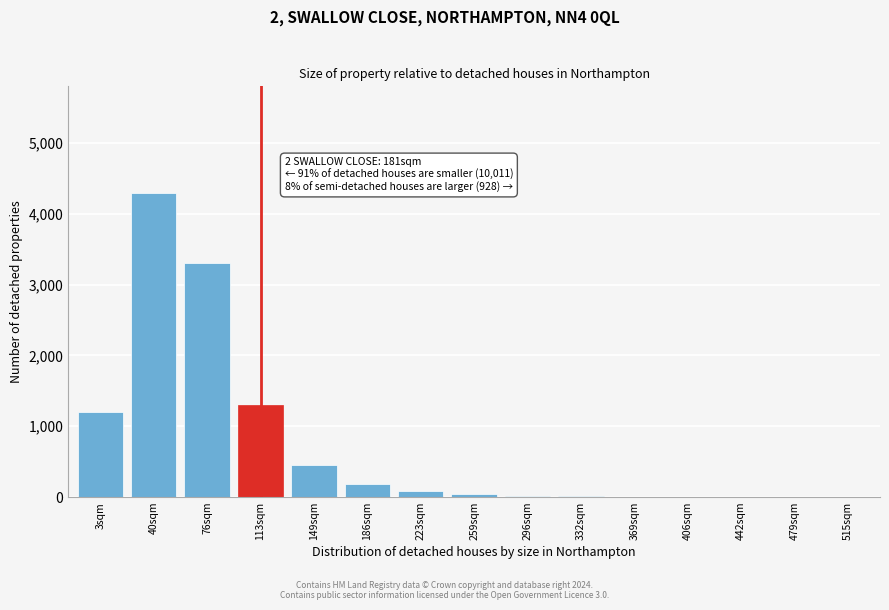

The chart shows a value of 450 at 149sqm. True or false?

True